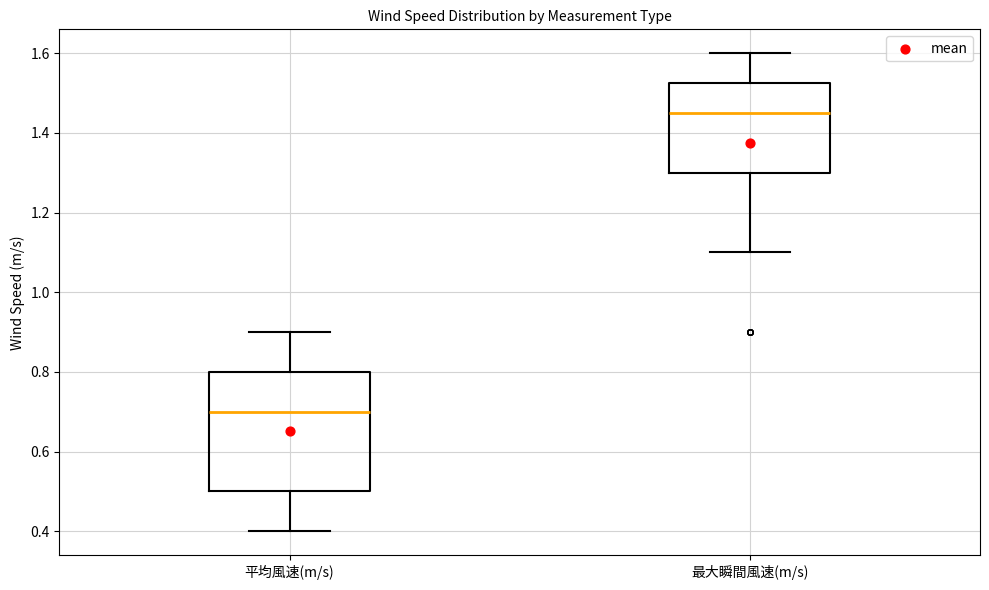

Reading left to right, read every box against the y-axis: the position of its median line, the range the box covers, and the ends of its whiskers. The values are not printed on the chart, so give them approximately, as read against the axis.

平均風速(m/s): median 0.70, box 0.50 to 0.80, whiskers 0.40 to 0.90
最大瞬間風速(m/s): median 1.46, box 1.30 to 1.52, whiskers 1.10 to 1.60